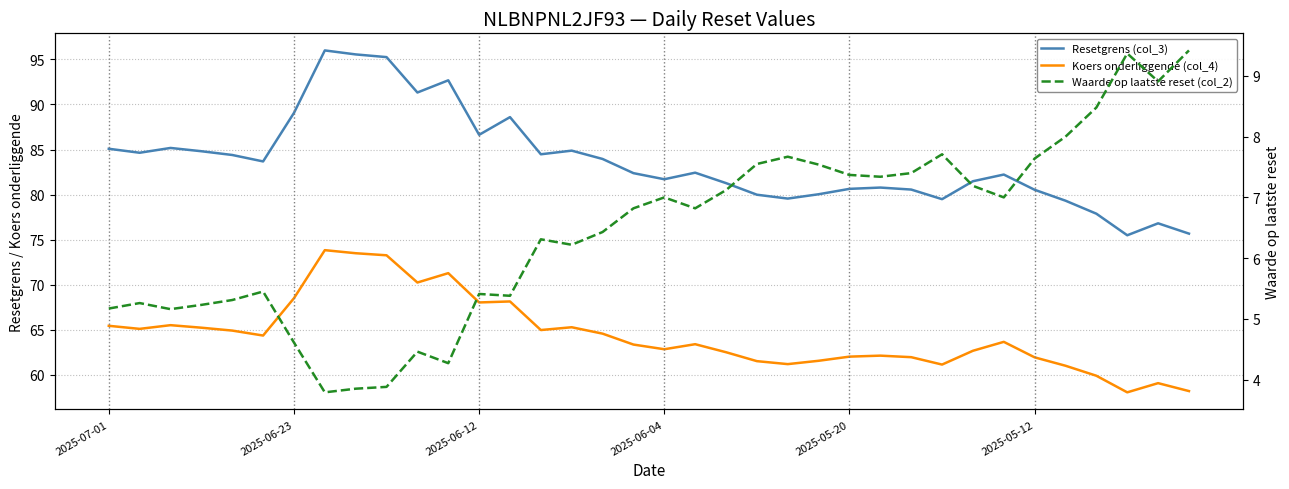

True or false: Koers onderliggende (col_4) and Resetgrens (col_3) cross at least once.

False